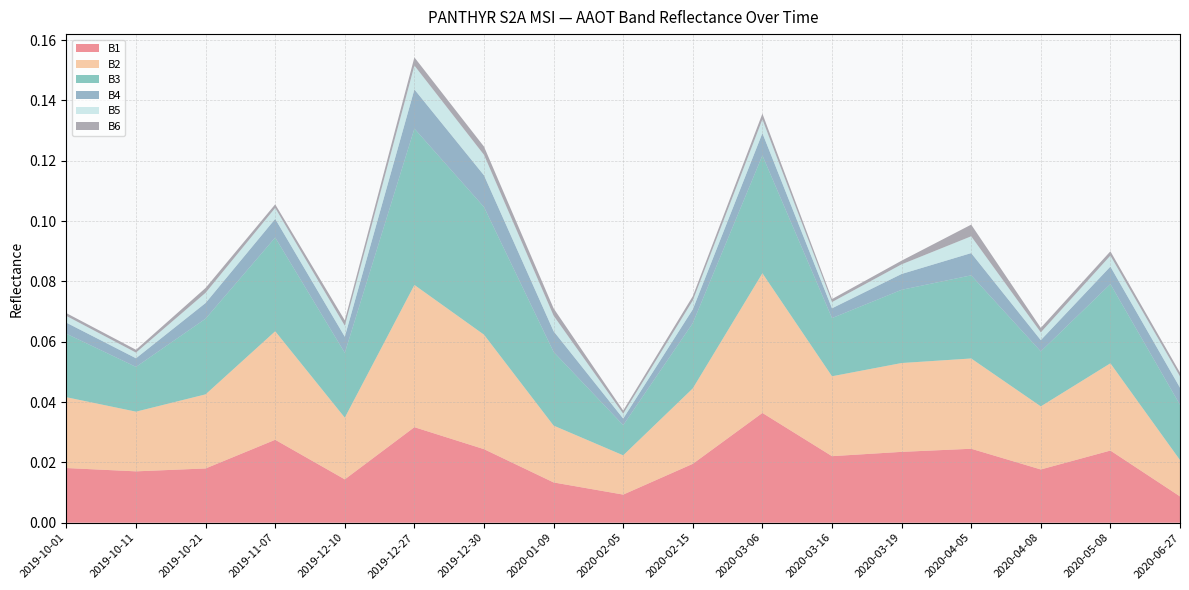

Reading left to right, what are all the values shown in this chart?

B1: 0.0	0.0	0.0	0.0	0.0	0.0	0.0	0.0	0.0	0.0	0.0	0.0	0.0	0.0	0.0	0.0	0.0
B2: 0.0	0.0	0.0	0.0	0.0	0.0	0.0	0.0	0.0	0.0	0.0	0.0	0.0	0.0	0.0	0.0	0.0
B3: 0.0	0.0	0.0	0.0	0.0	0.1	0.0	0.0	0.0	0.0	0.0	0.0	0.0	0.0	0.0	0.0	0.0
B4: 0.0	0.0	0.0	0.0	0.0	0.0	0.0	0.0	0.0	0.0	0.0	0.0	0.0	0.0	0.0	0.0	0.0
B5: 0.0	0.0	0.0	0.0	0.0	0.0	0.0	0.0	0.0	0.0	0.0	0.0	0.0	0.0	0.0	0.0	0.0
B6: 0.0	0.0	0.0	0.0	0.0	0.0	0.0	0.0	0.0	0.0	0.0	0.0	0.0	0.0	0.0	0.0	0.0